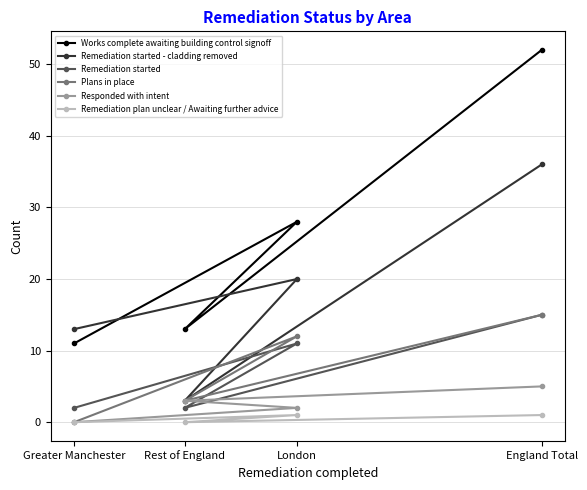

How many interior local valleys does the Remediation started - cladding removed series have?

1